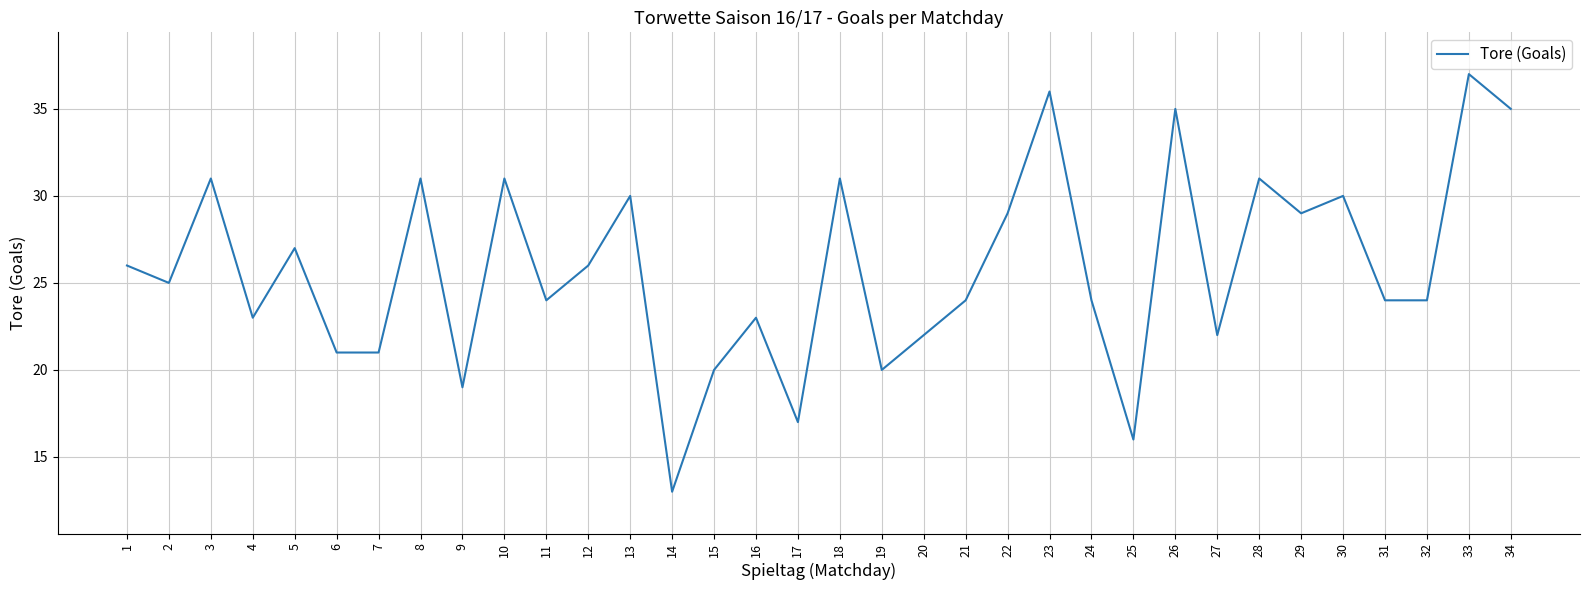

Approximately how many times larger is the value at 24 compared to 19?

1.2